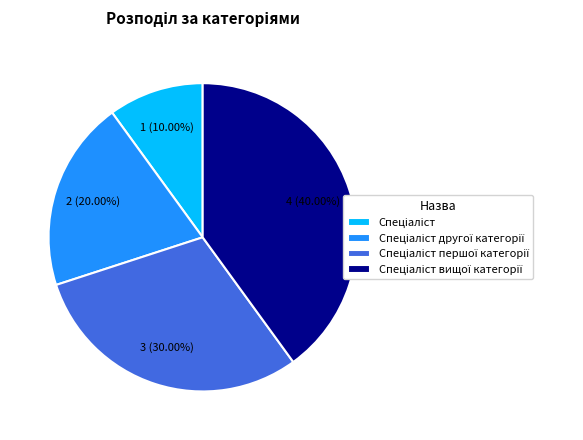

Is there any slice that represents more than half of the pie?

No